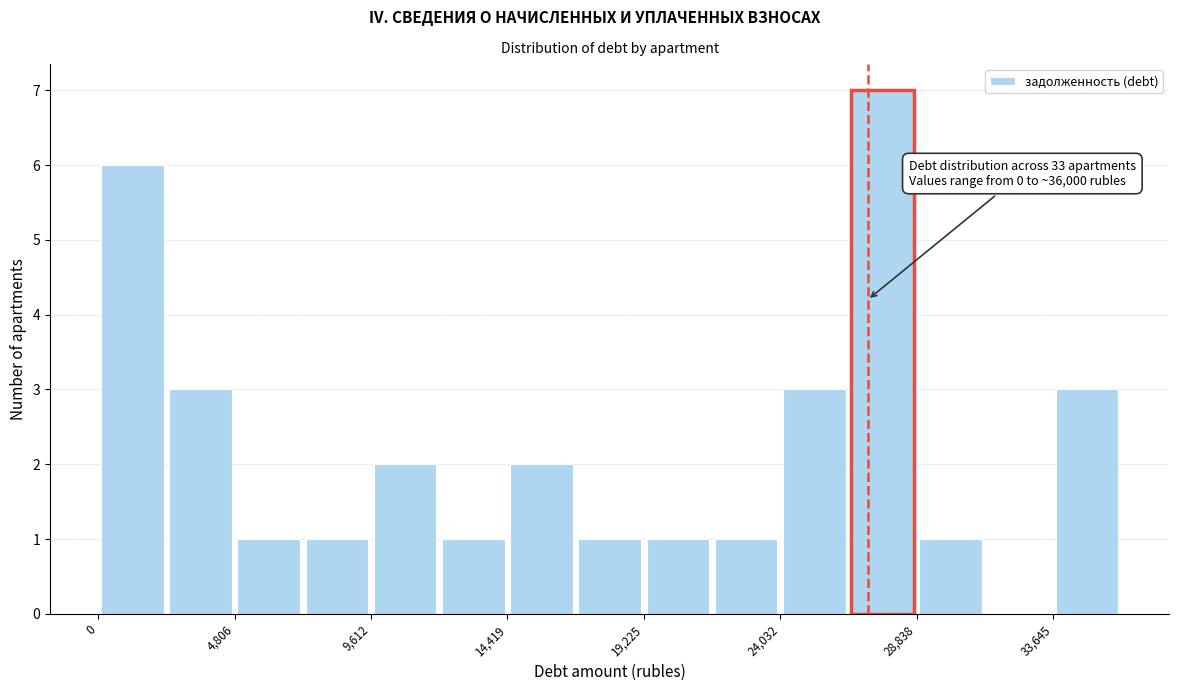

Over which range of the x-axis is the bar tallest?

26500 to 29000